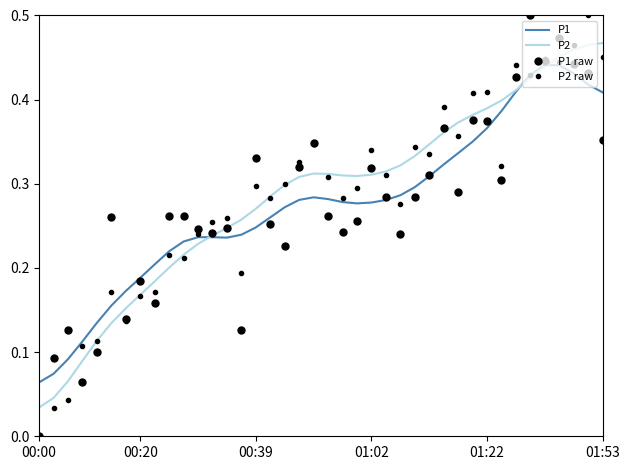

What is the sum of all P2 raw values?

11.4